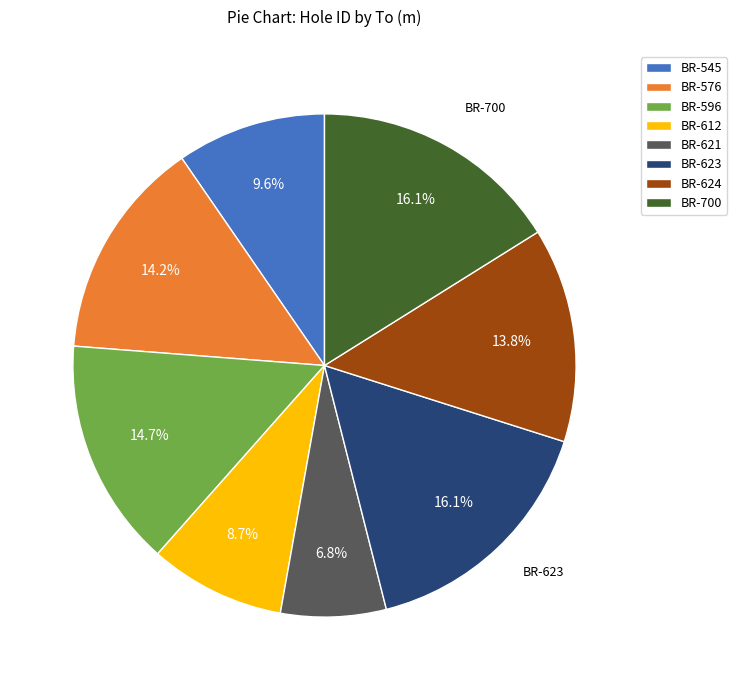

Between BR-612 and BR-596, which is larger?

BR-596